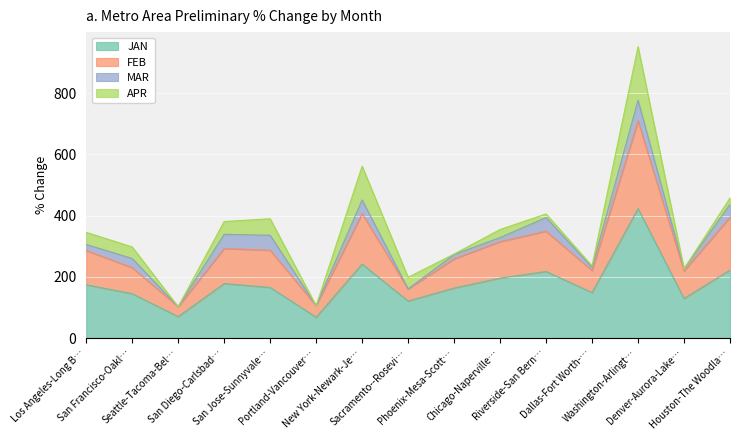

The value of JAN at San Diego-Carlsbad… is 78.0. True or false?

False